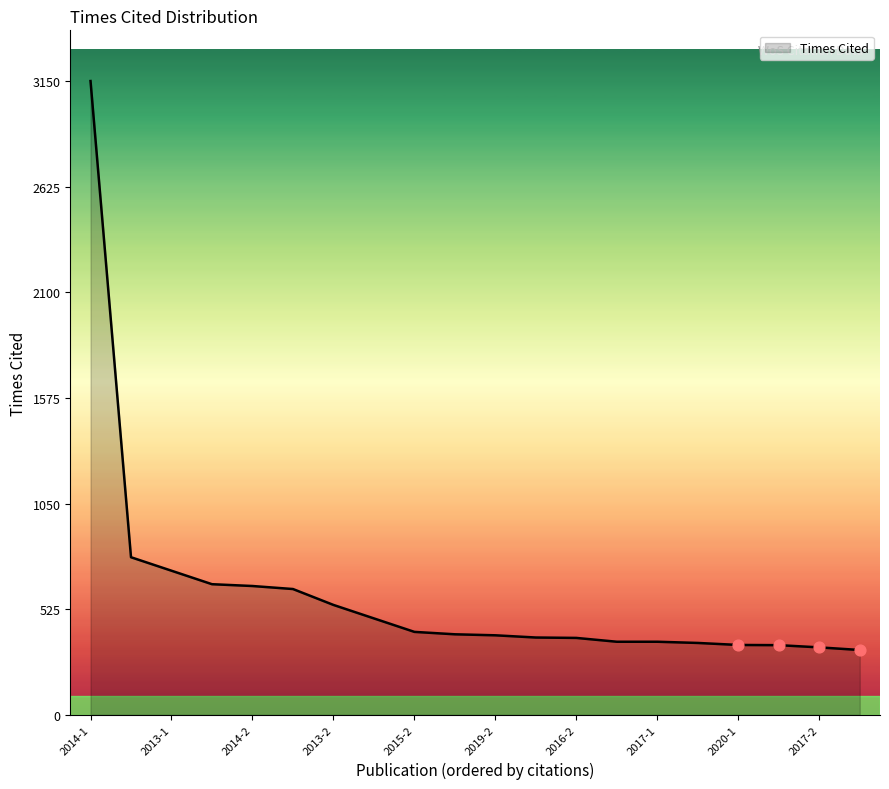

What is the maximum value shown in the chart?

3150